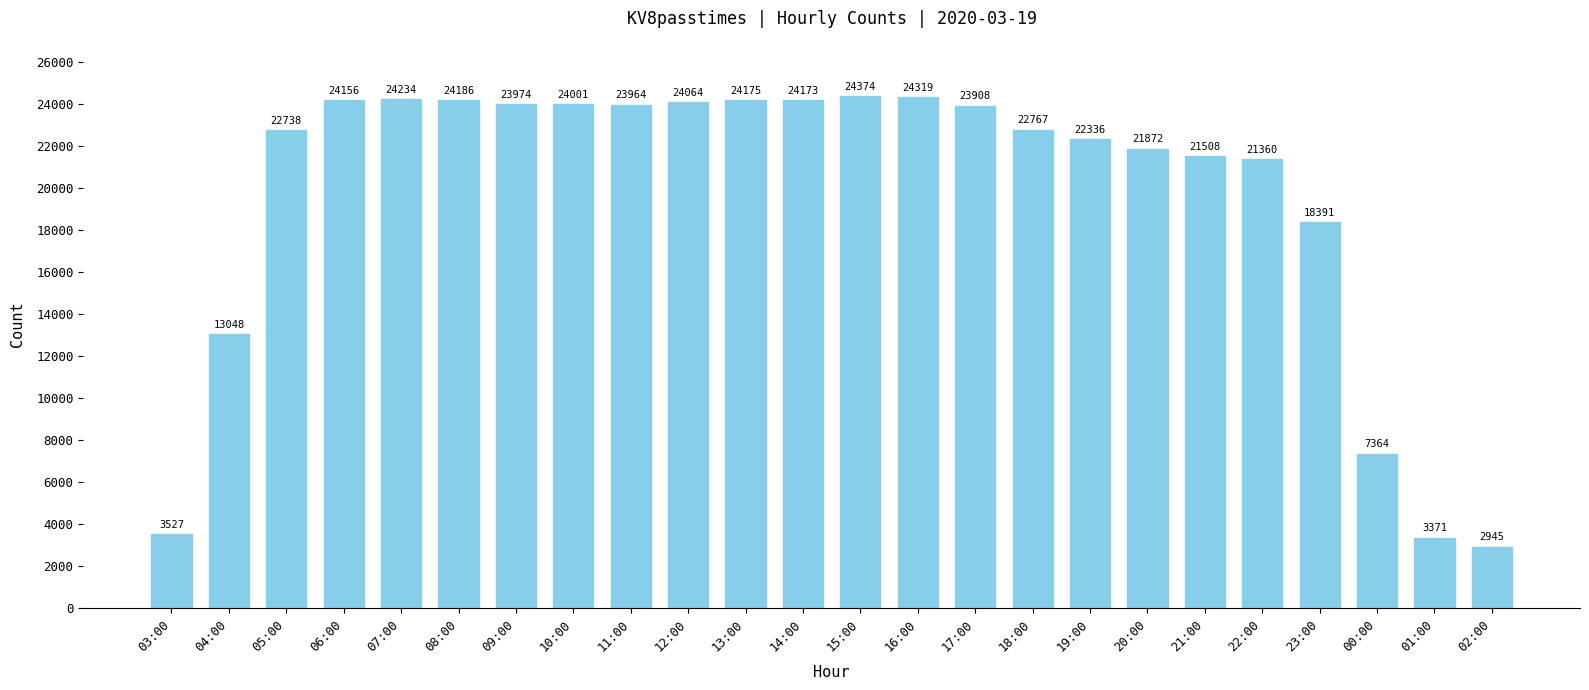

What is the difference between the second highest and minimum values?

21374